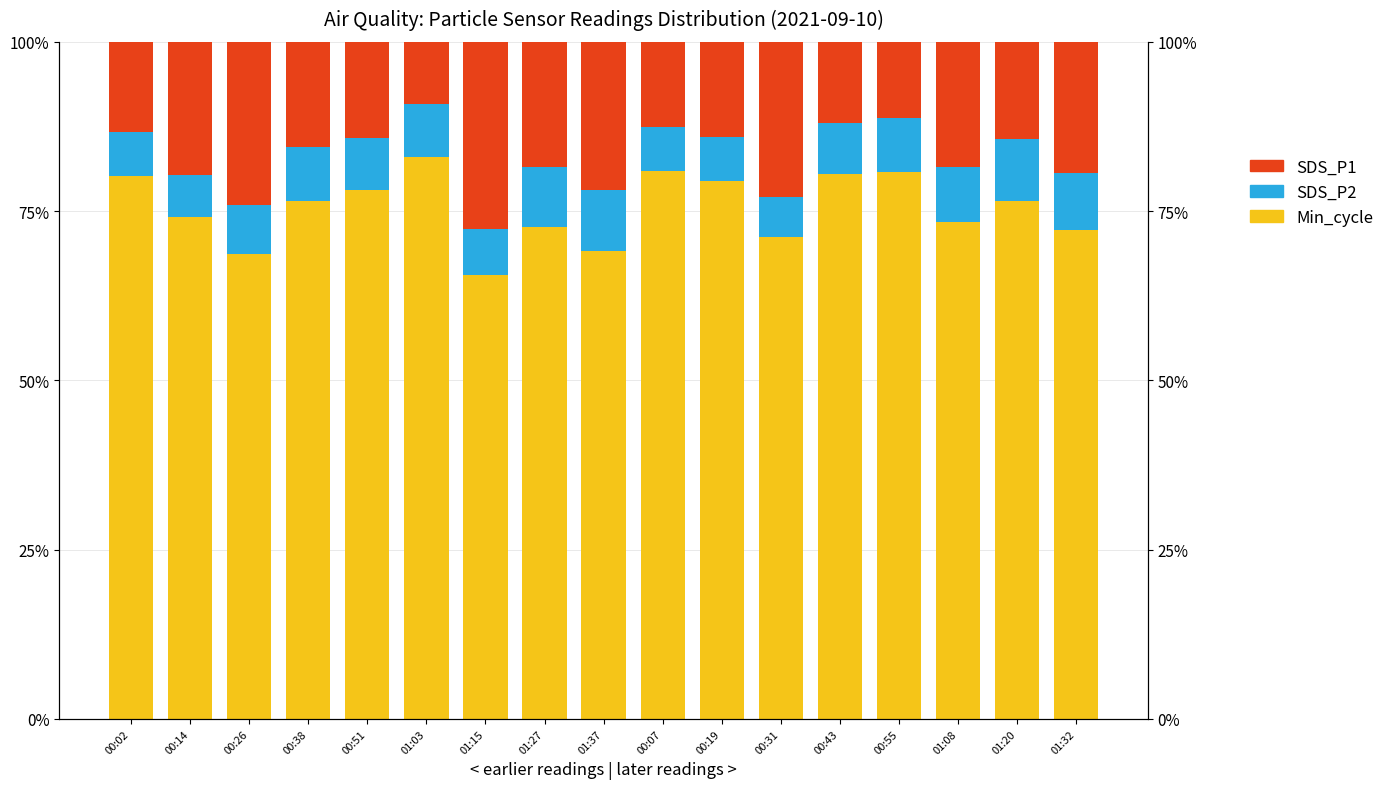

Is the value of White at 01:15 greater than the value of Asian at 00:02?

Yes